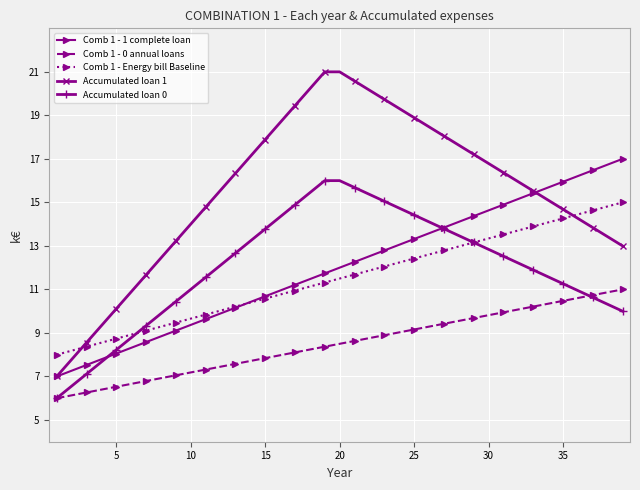

What is the minimum value shown in the chart?

6.0